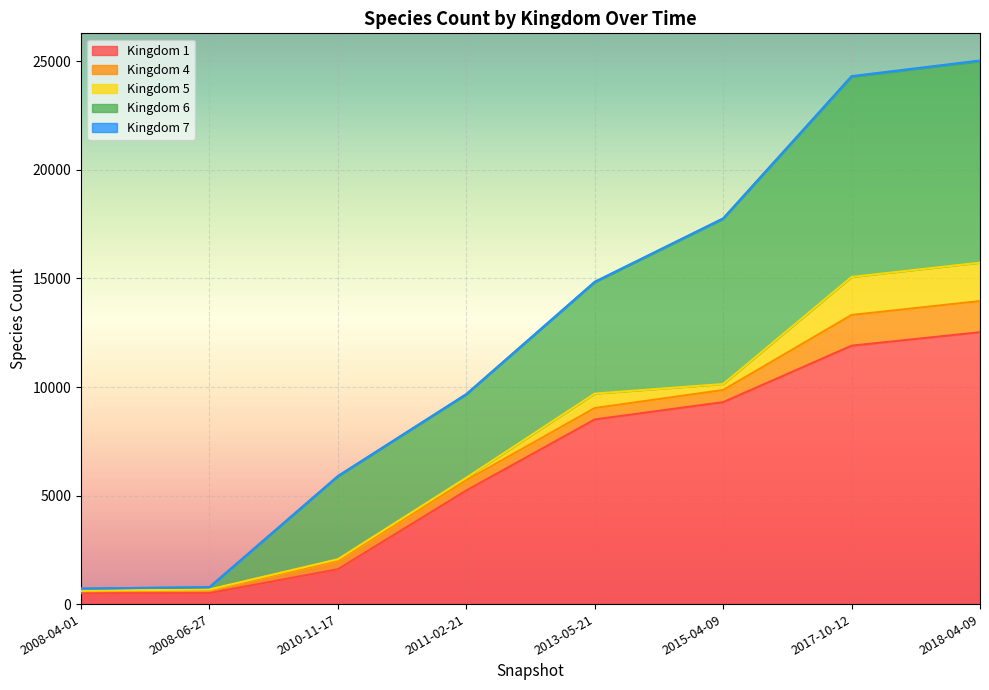

What value does the 5 series have at 2010-11-17, to the nearest 10?

60